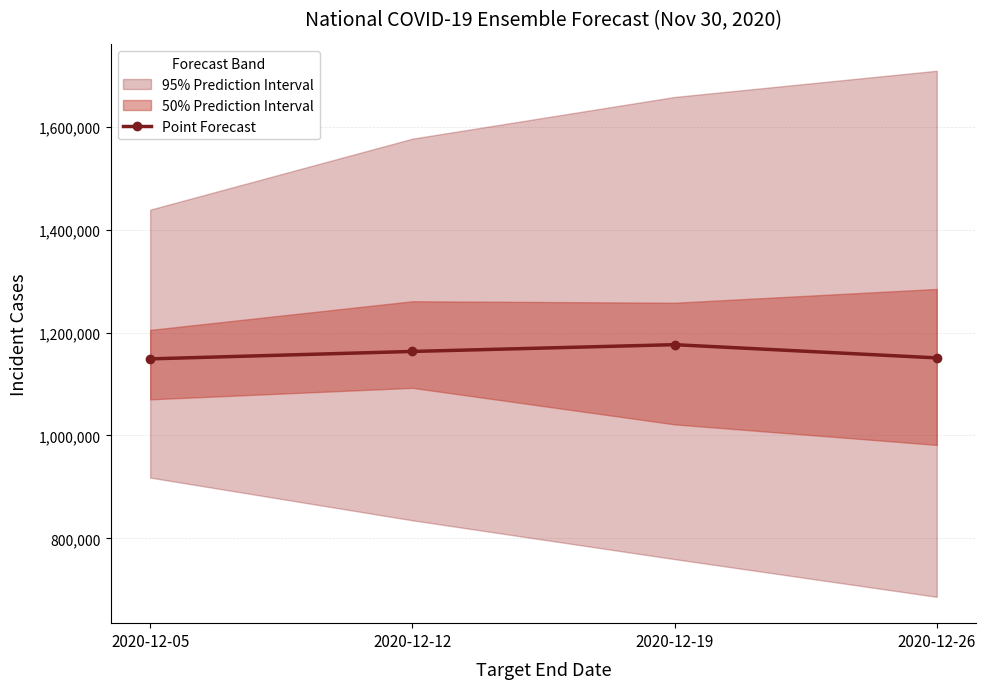

What is the sum of the values at 2020-12-12 and 2020-12-19?

2339707